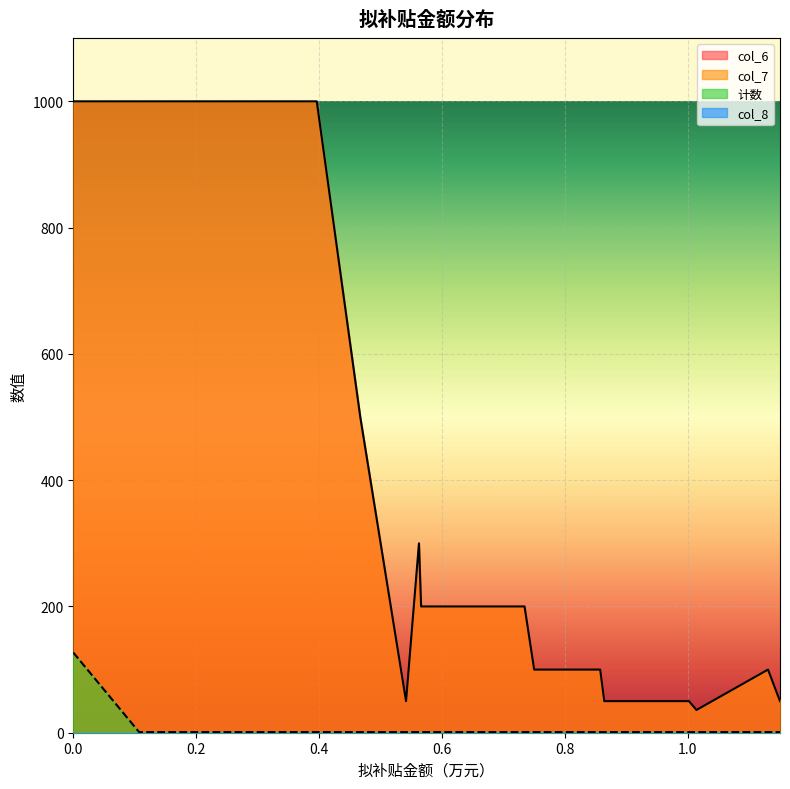

True or false: col_8 and col_7 intersect in this chart.

False